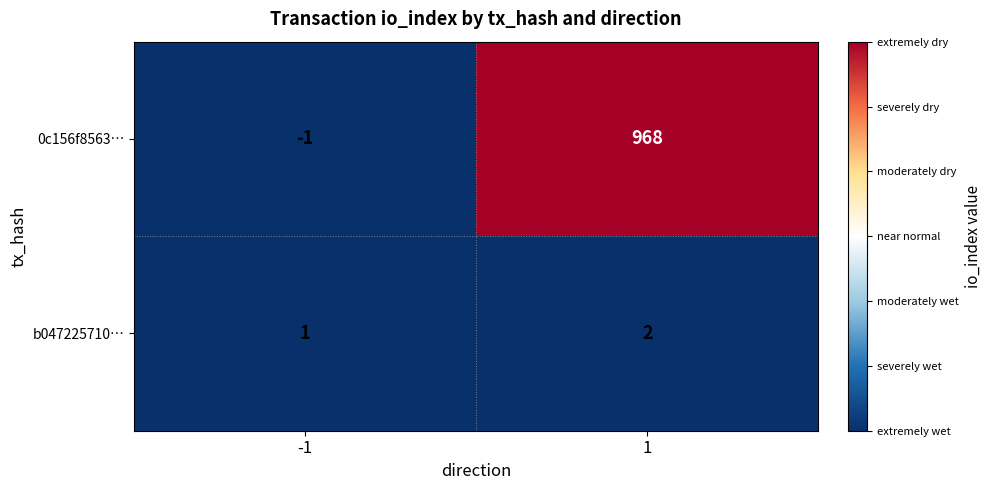

True or false: 0c156f8563… has a value of 0 at -1.

False